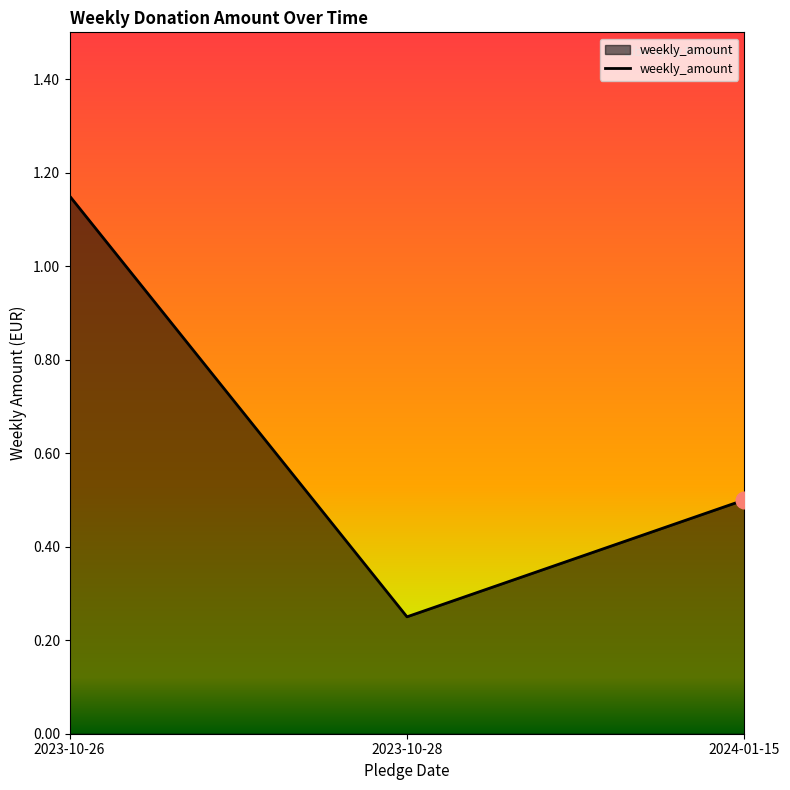

What position from the left is 2023-10-28?

2